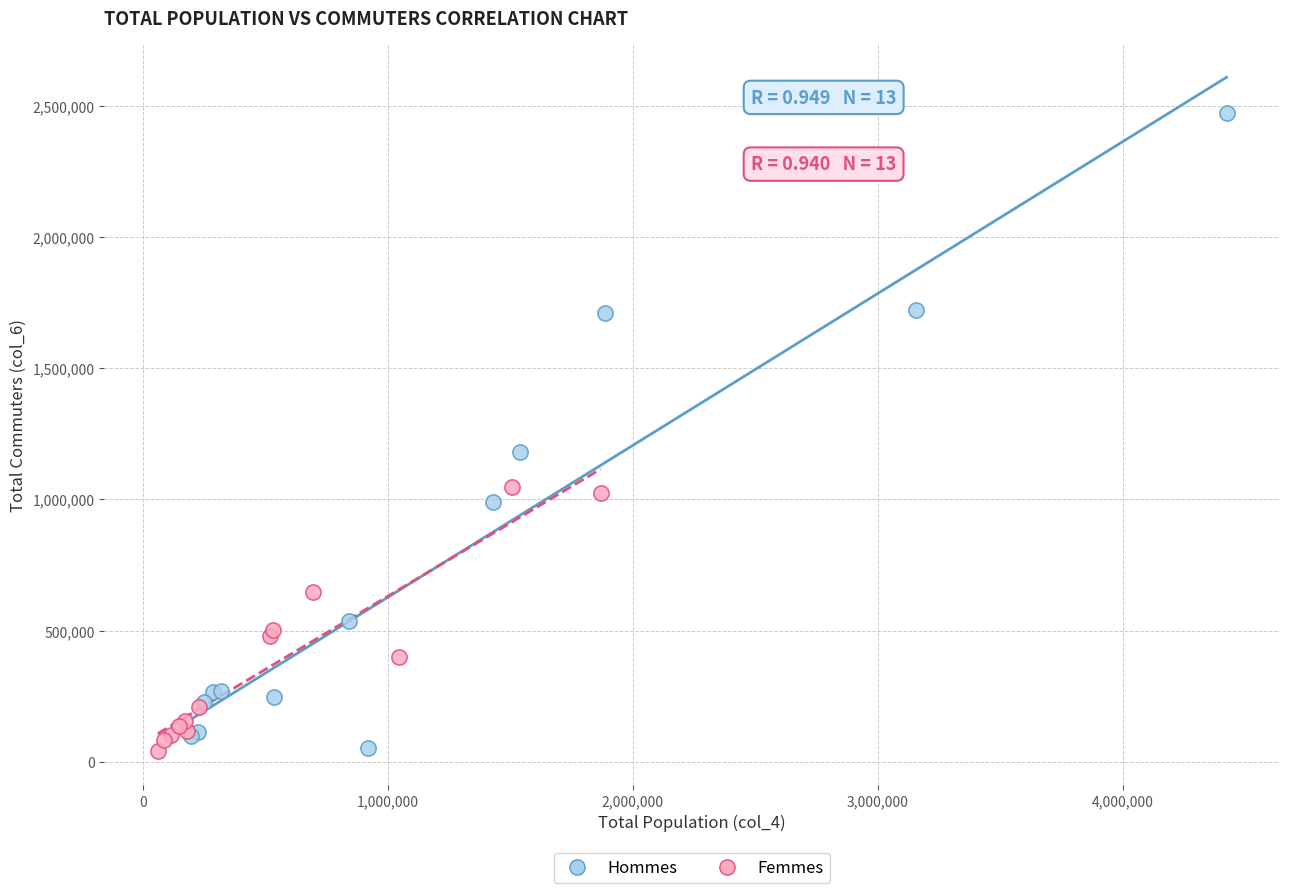

Which series has the largest Y range (max minus min)?

Hommes